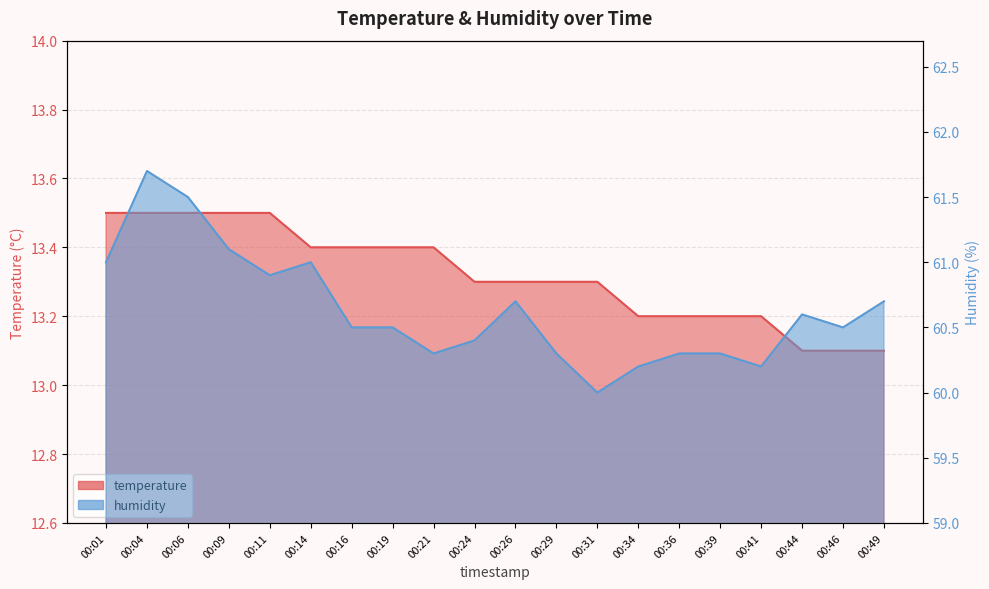

In humidity, how many points are higher than both neighbors (excluding endpoints)?

4